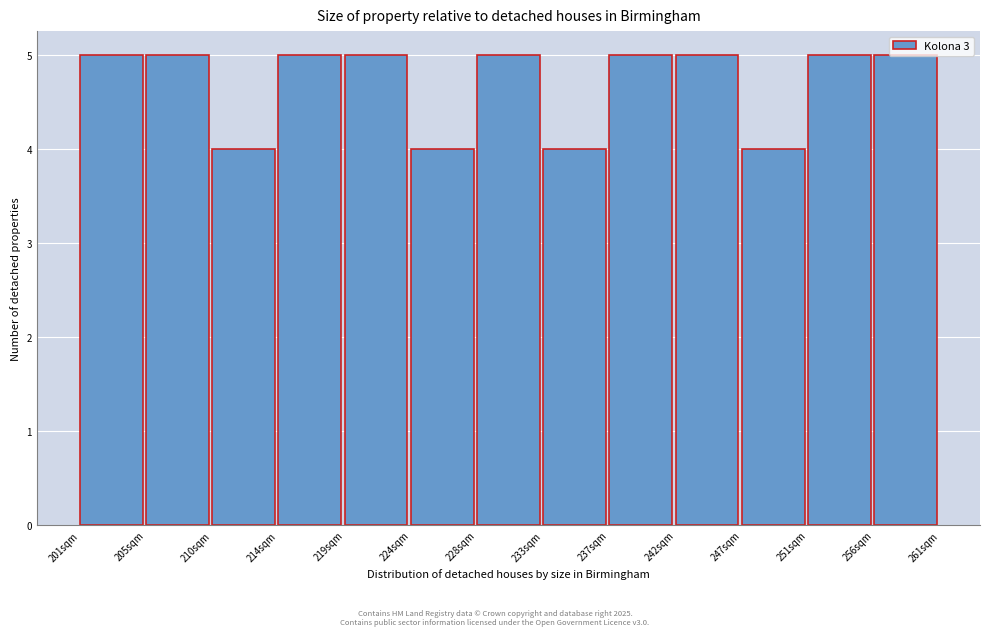

What is the ratio of the value at 247sqm to the value at 224sqm?

1.0